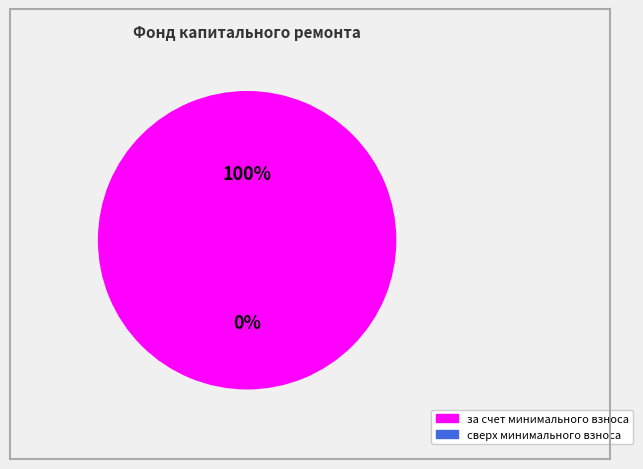

How many segments does this pie chart have?

2